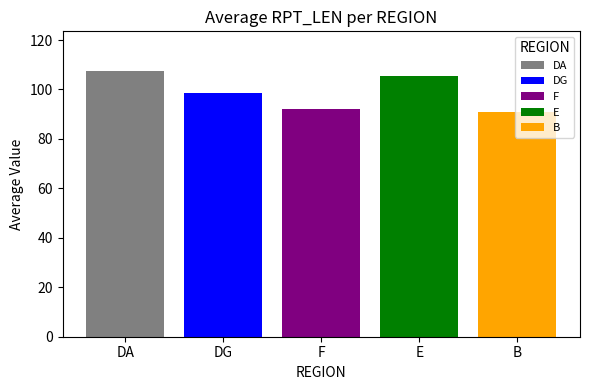

Reading left to right, list all the values displayed in this chart.

DA: F=107.4
DG: F=98.6
F: F=92.1
E: F=105.3
B: F=91.0